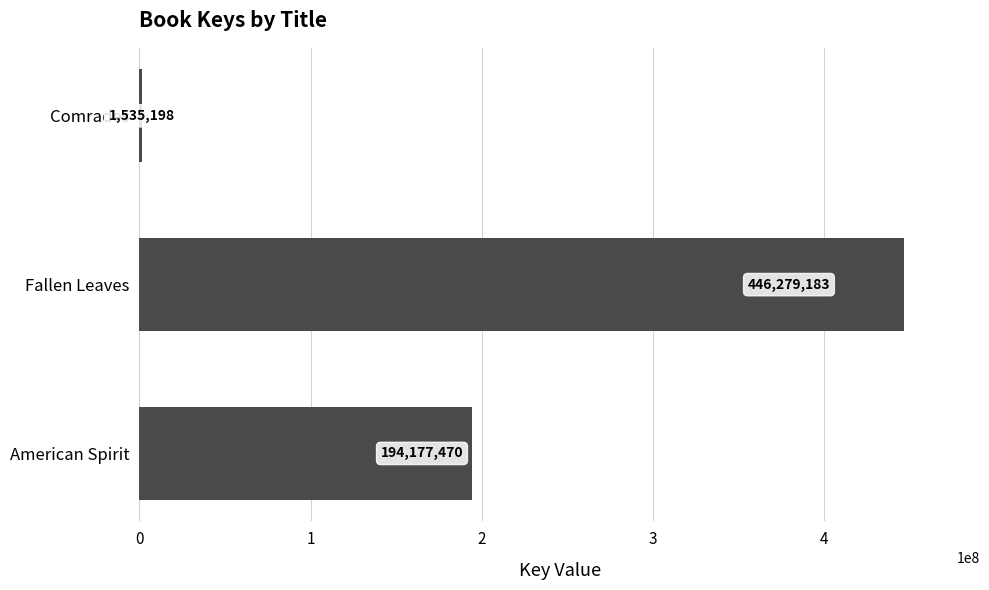

Count the number of data series in this chart.

1